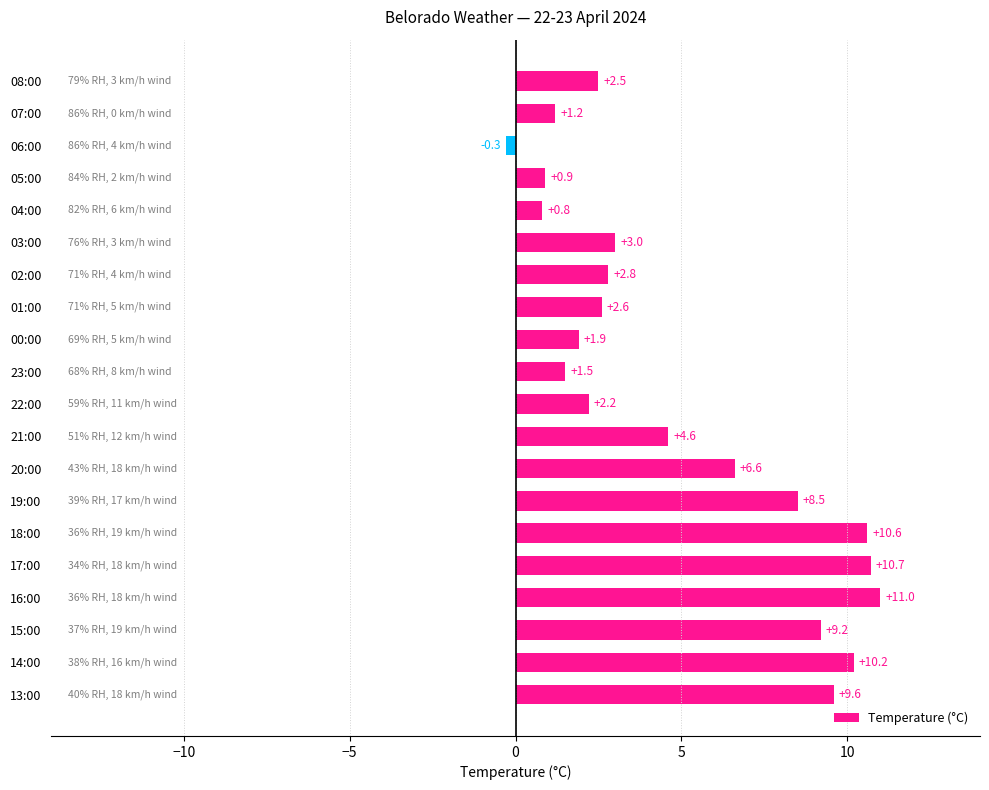

Rank the categories by value from lowest to highest.

06:00, 04:00, 05:00, 07:00, 23:00, 00:00, 22:00, 08:00, 01:00, 02:00, 03:00, 21:00, 20:00, 19:00, 15:00, 13:00, 14:00, 18:00, 17:00, 16:00